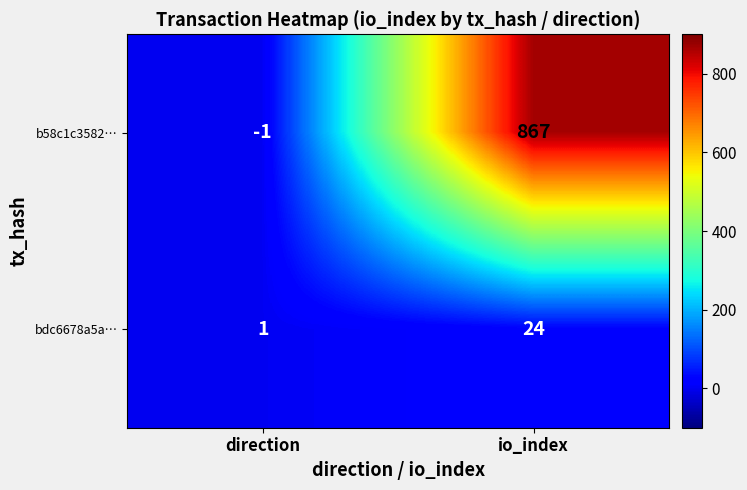

What is the sum of the bdc6678a5a… values at direction and io_index?

25